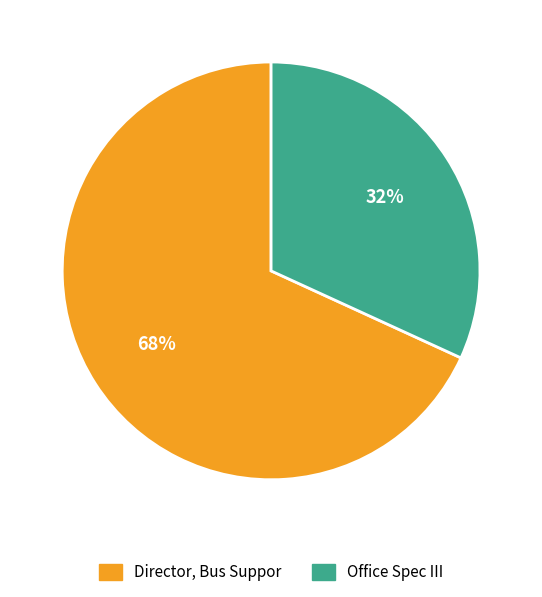

To the nearest percent, what is the difference between the Office Spec III and Director, Bus Suppor slice percentages?

36%